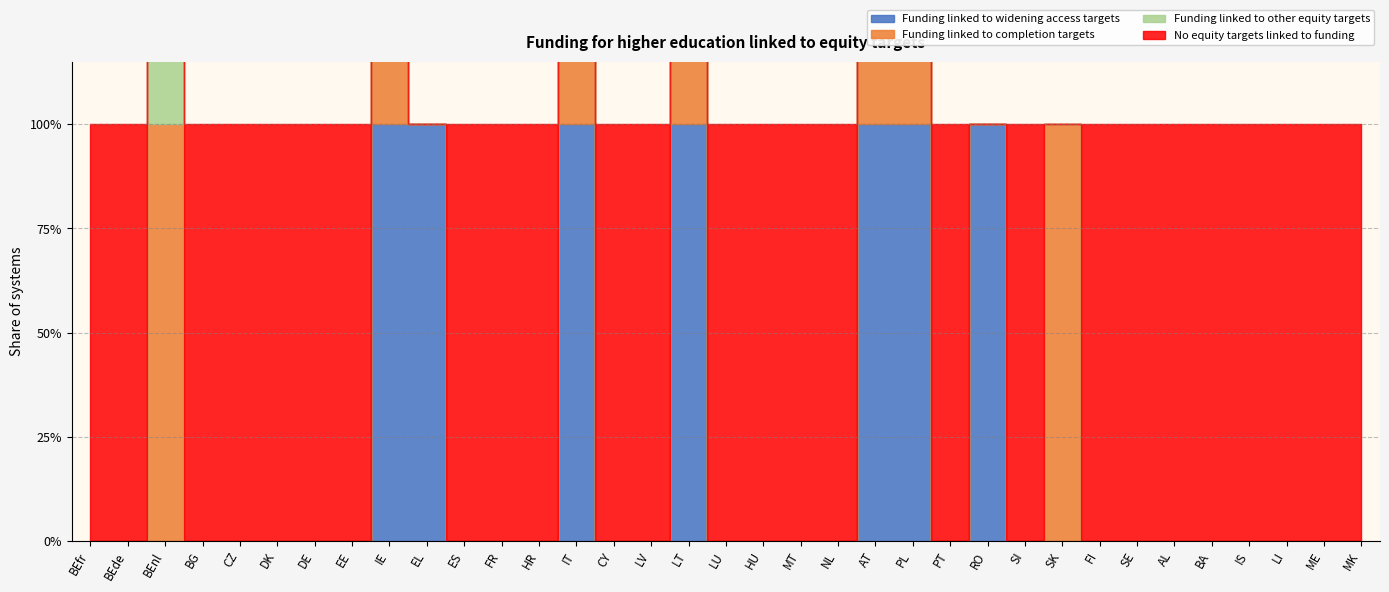

Which series changed the most between PT and SK?

Funding linked to completion targets